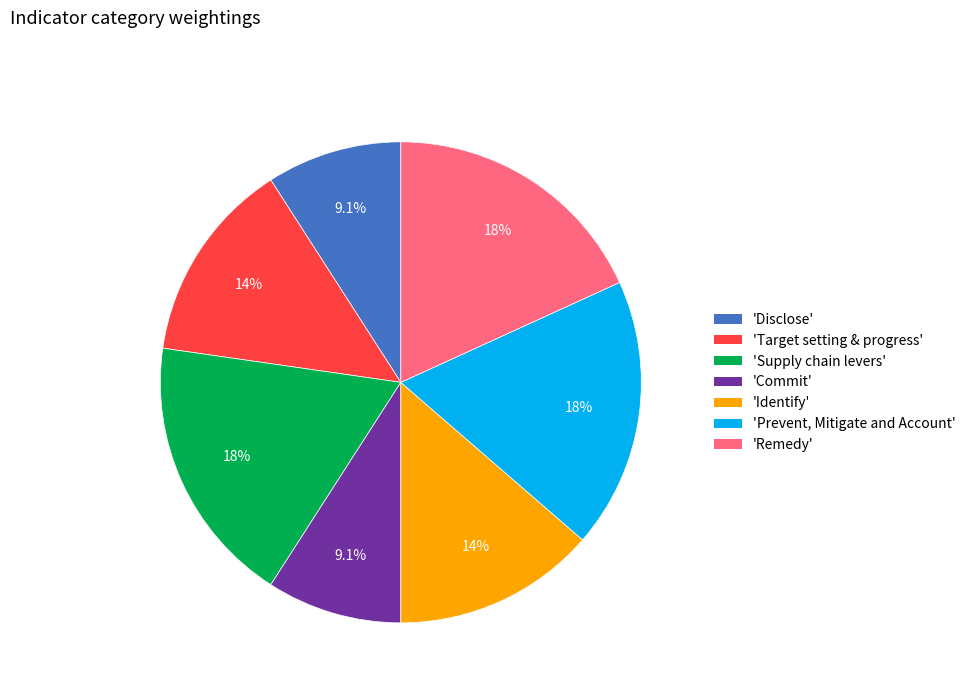

Which has a higher value, 'Commit' or 'Remedy'?

'Remedy'